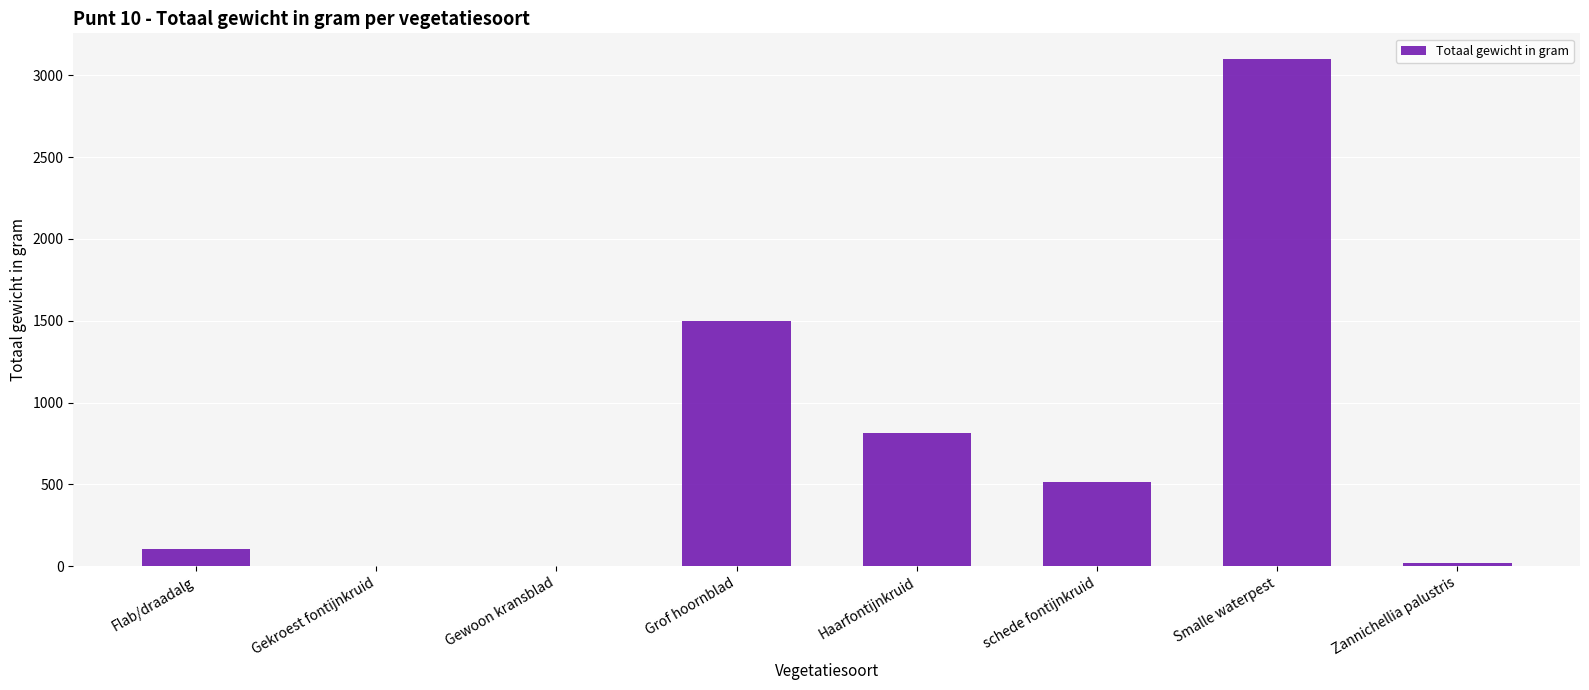

Reading left to right, extract all data points from this chart.

Flab/draadalg=102	Gekroest fontijnkruid=0	Gewoon kransblad=0	Grof hoornblad=1496	Haarfontijnkruid=814	schede fontijnkruid=515	Smalle waterpest=3102	Zannichellia palustris=20